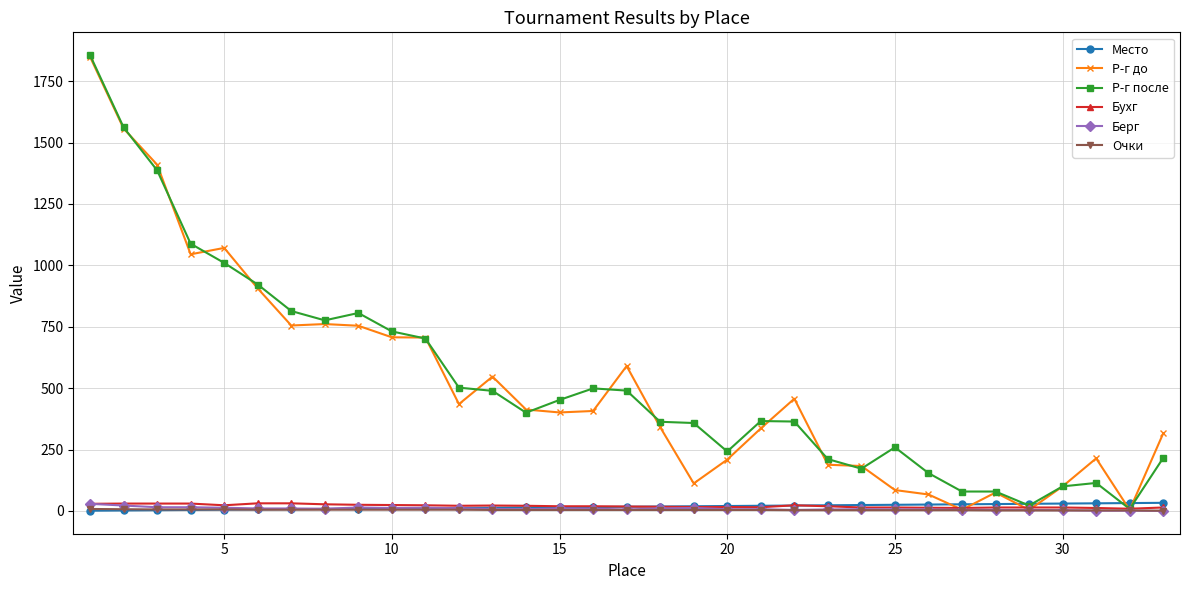

How many intersections are there between Берг and Место?

1